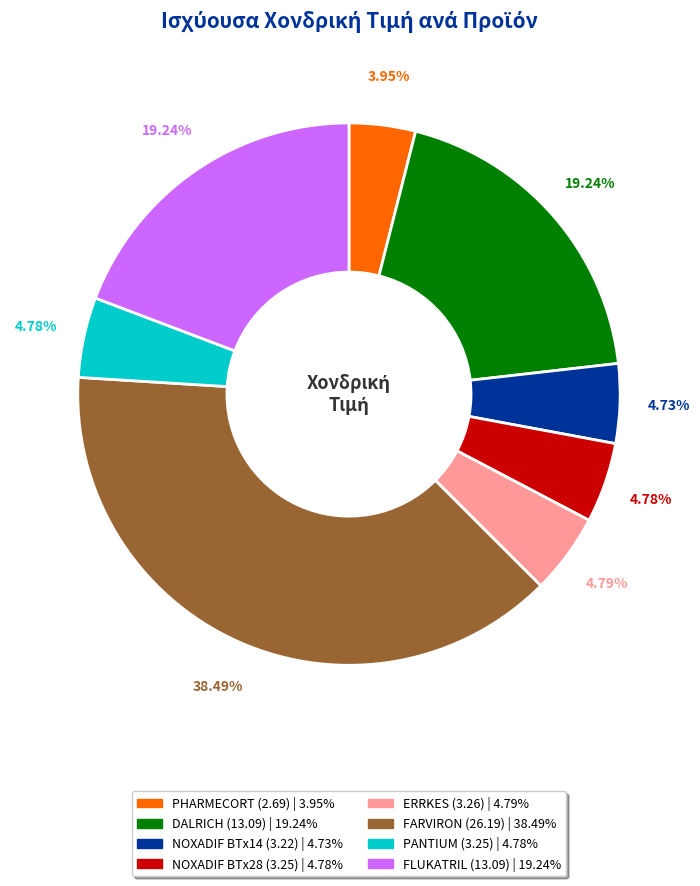

Which category has the biggest portion of the pie?

FARVIRON